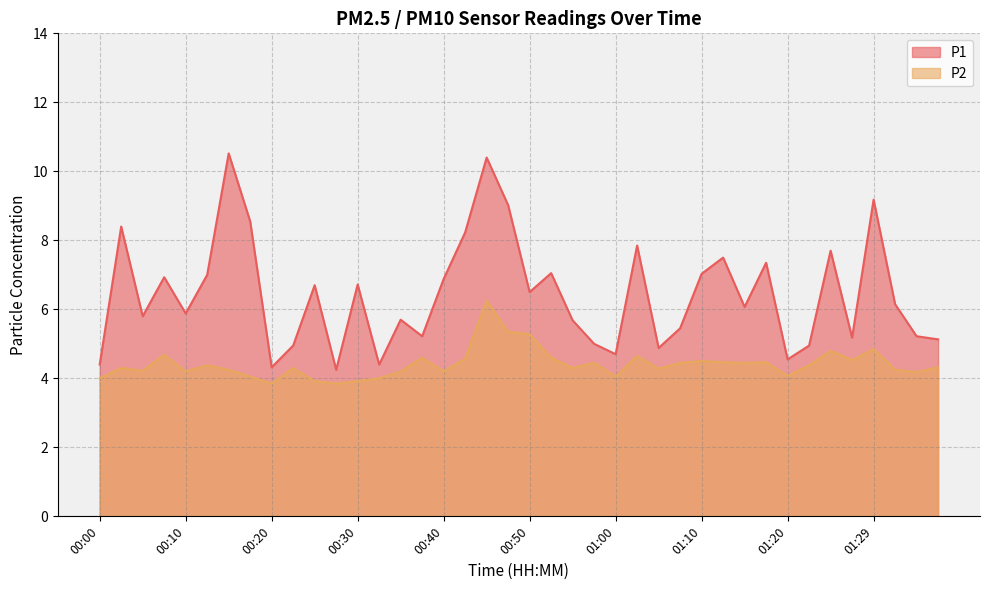

What is the average value of the P1 series?

6.4